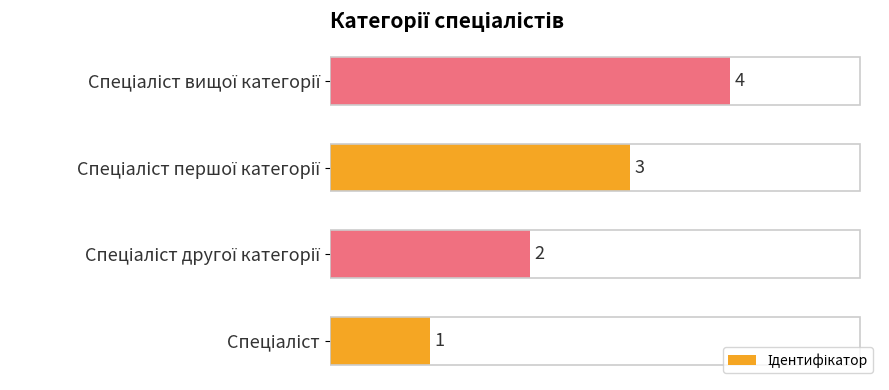

What is the sum of all values?

10